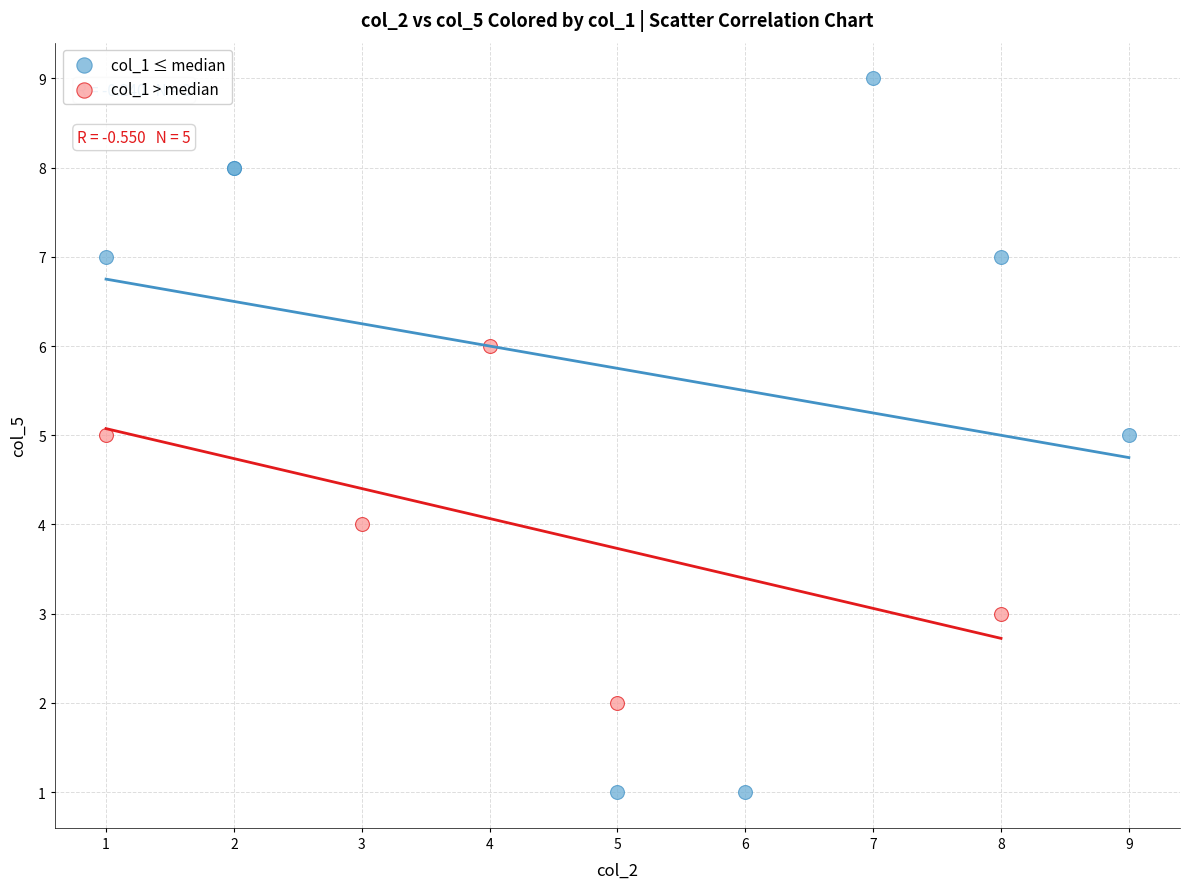

Which series has the largest Y range (max minus min)?

col_1 ≤ median